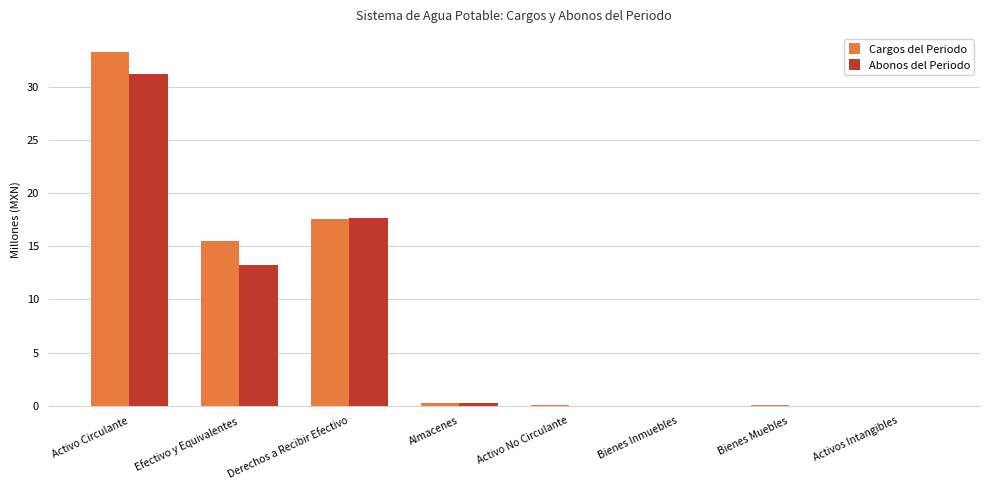

At which category is the sum across all series the highest?

Activo Circulante